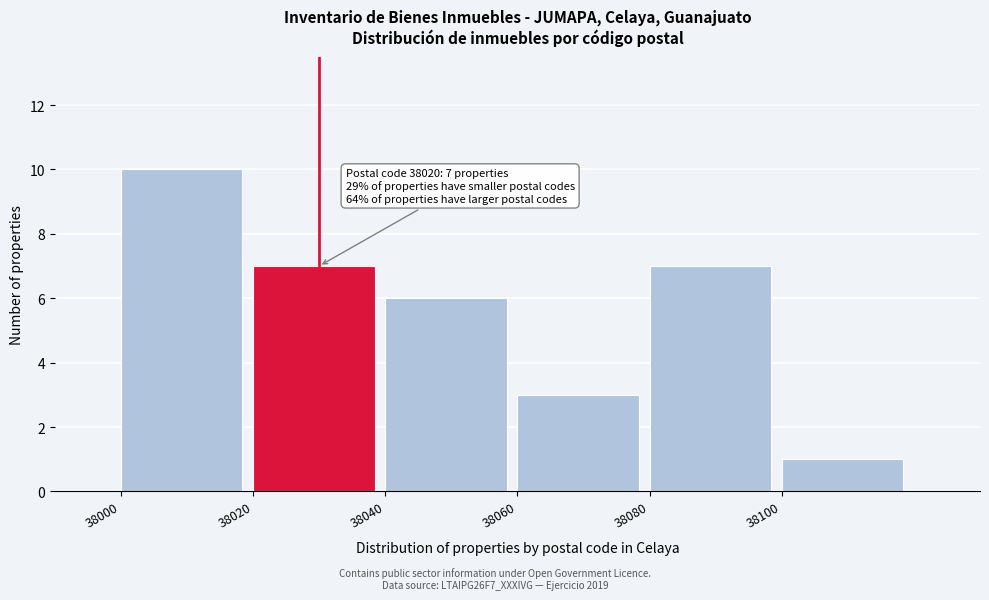

Which range on the x-axis has the tallest bar?

38000 to 38020